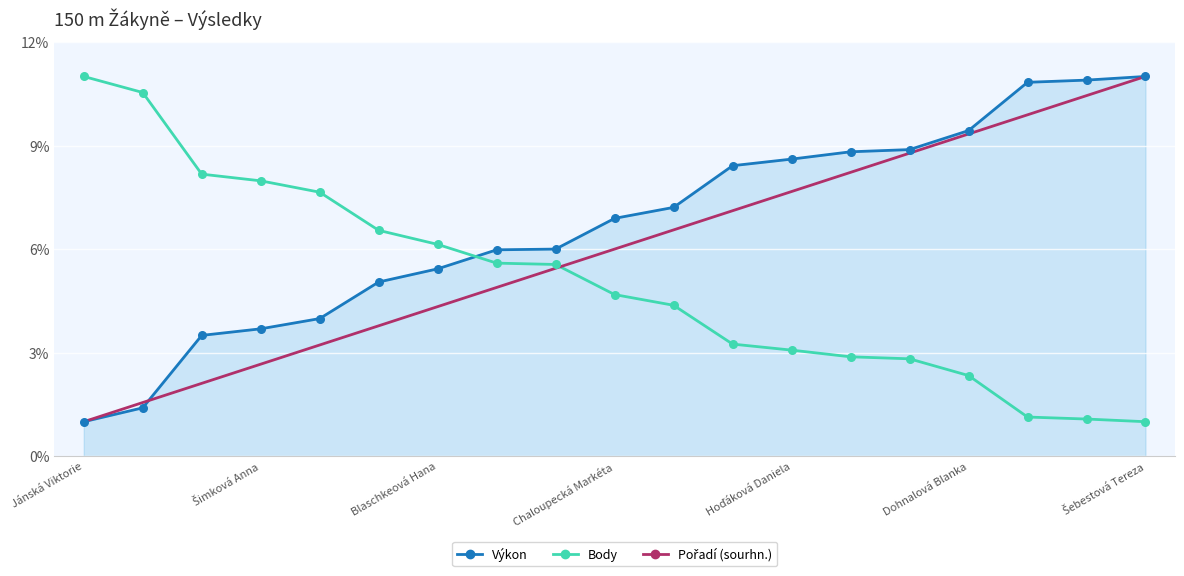

After their last crossing, which series has the higher values: Výkon or Body?

Výkon